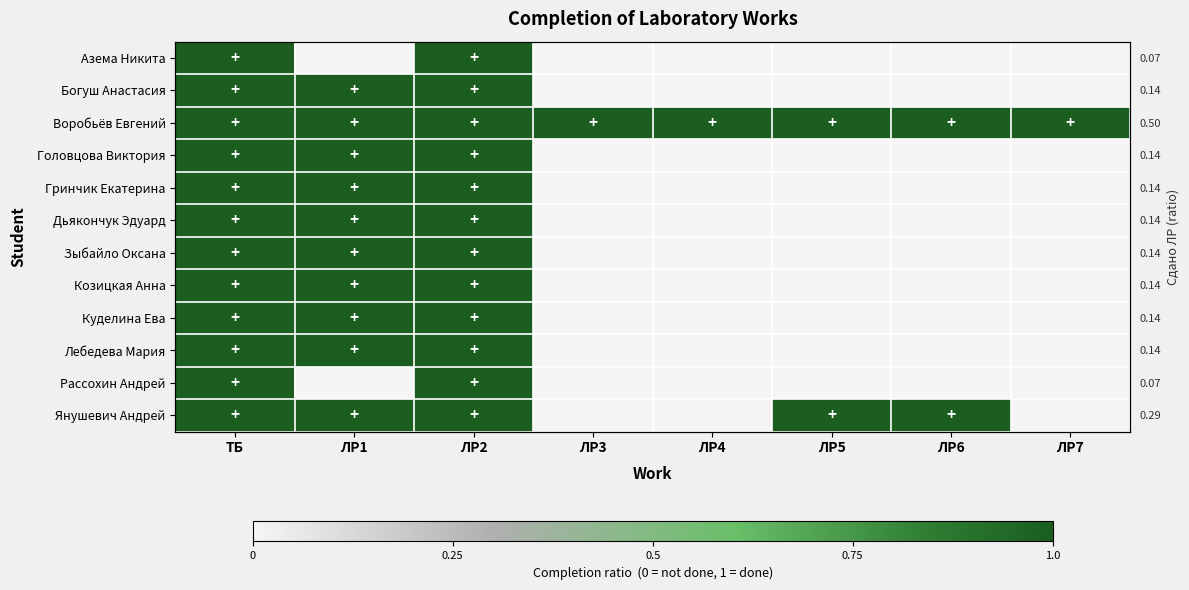

True or false: Янушевич Андрей has a value of 0 at ЛР2.

False